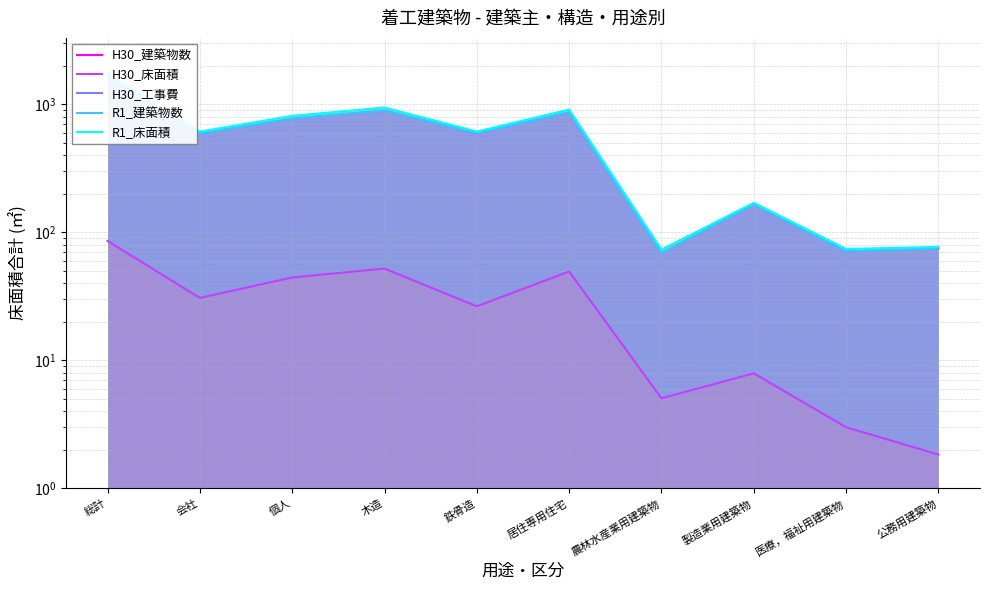

Reading right to left, extract all data points from this chart.

H30_建築物数: 0.0	0.0	0.0	0.0	0.4	0.1	0.4	0.4	0.1	0.5
H30_床面積: 1.8	3.0	7.9	5.0	49.3	26.4	52.0	44.3	30.7	85.4
H30_工事費: 74.6	70.7	165.0	68.5	861.5	592.2	890.7	769.2	588.0	1657.0
R1_建築物数: 74.6	70.7	165.0	68.5	861.9	592.3	891.1	769.6	588.1	1657.5
R1_床面積: 76.9	73.9	169.7	73.2	908.8	611.6	942.8	811.8	611.4	1735.1